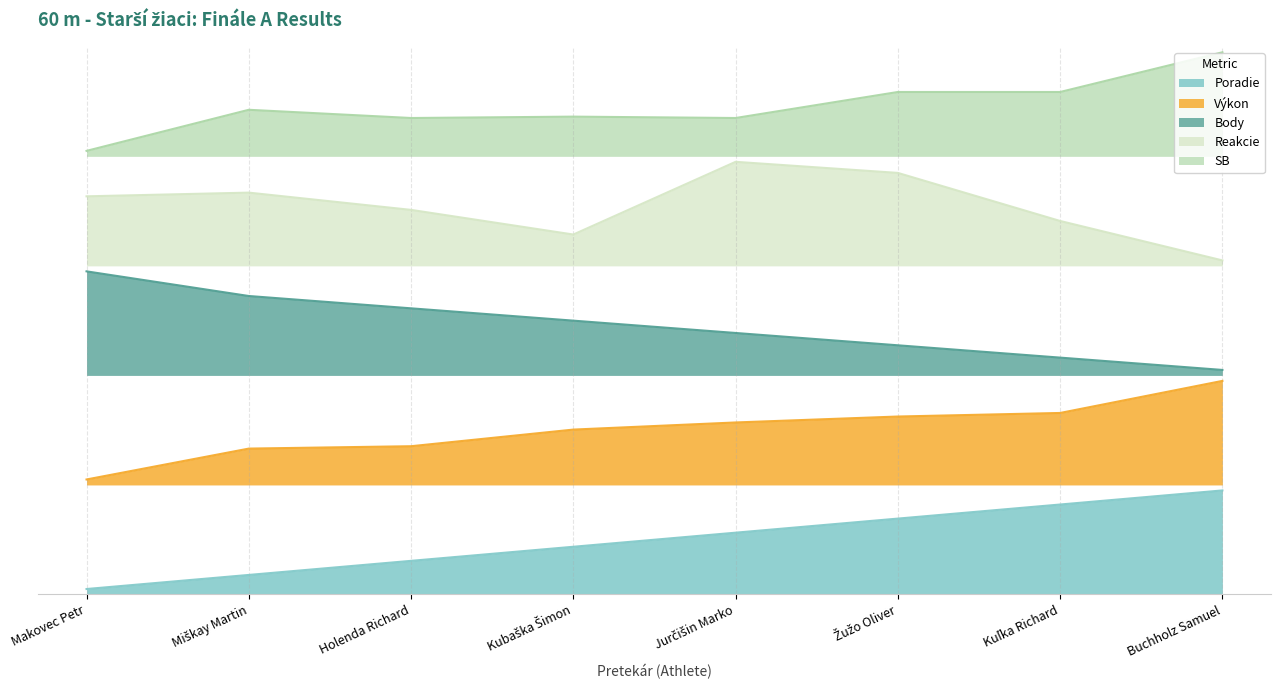

The value of Reakcie at Makovec Petr is 1.2. True or false?

False